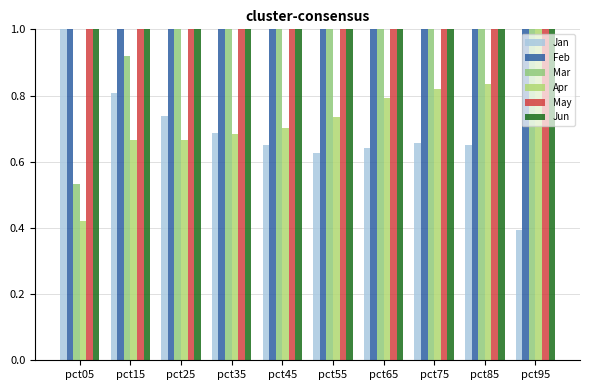

Rank the series at pct85 from highest to lowest value.

Feb, May, Jun, Mar, Apr, Jan